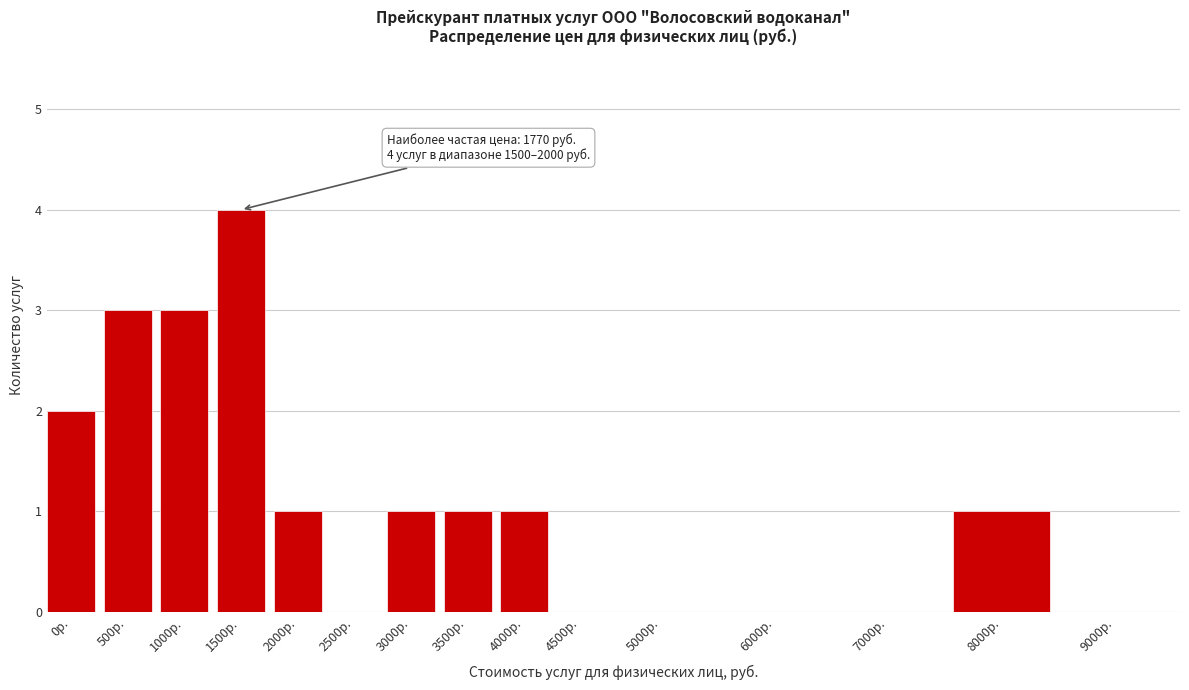

Reading left to right, extract all data points from this chart.

0р.=2	500р.=3	1000р.=3	1500р.=4	2000р.=1	2500р.=0	3000р.=1	3500р.=1	4000р.=1	4500р.=0	5000р.=0	6000р.=0	7000р.=0	8000р.=1	9000р.=0